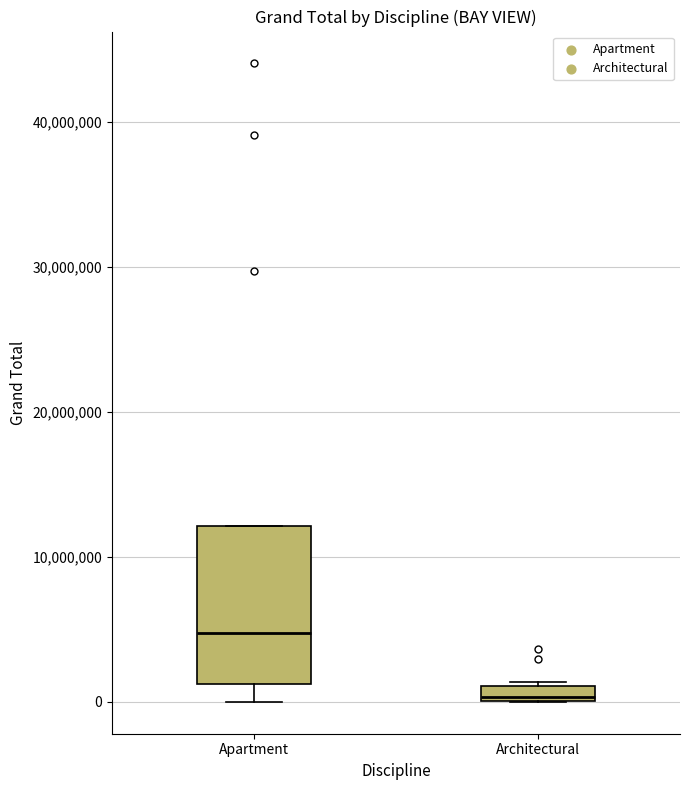

Where is the lower edge of the box for Architectural on the y-axis? The values are not printed on the chart, so give them approximately, as read against the axis.

0